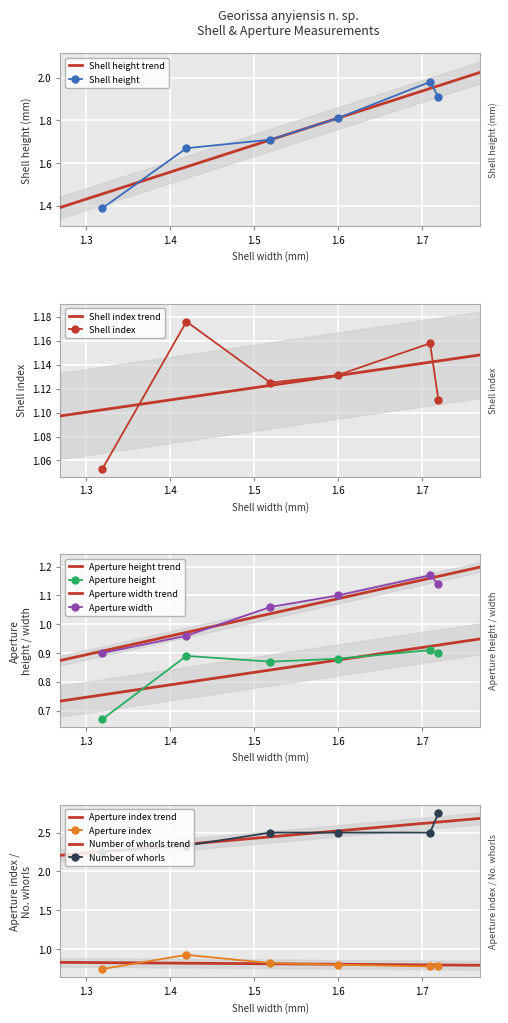

In Aperture width, how many points are higher than both neighbors (excluding endpoints)?

1